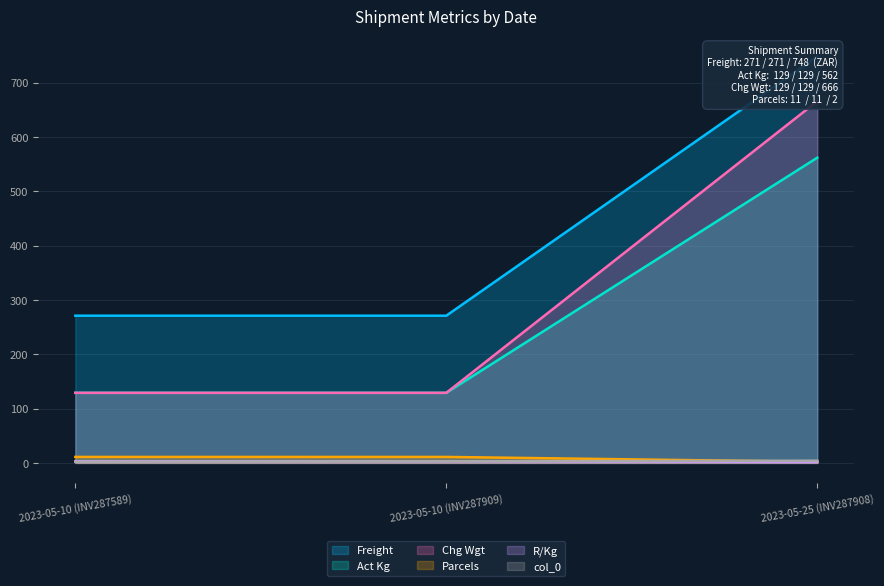

Is the value of Act Kg at 2023-05-25 (INV287908) greater than the value of R/Kg at 2023-05-25 (INV287908)?

Yes